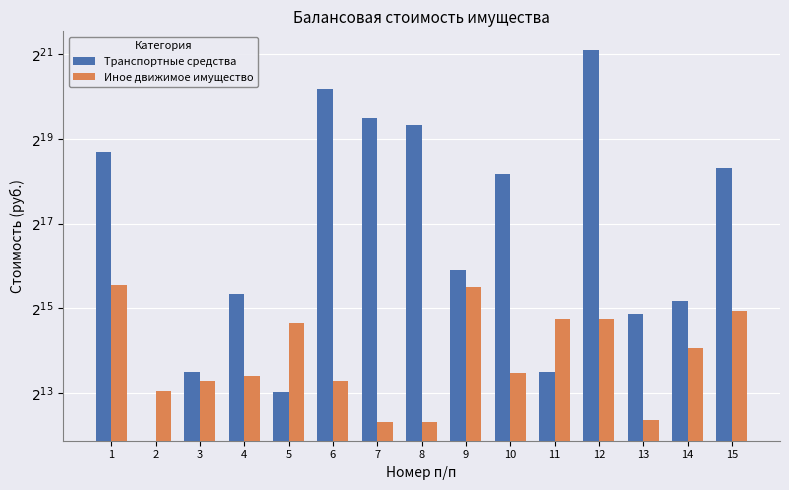

What is the difference between the Иное движимое имущество values at 4 and 1?

37500